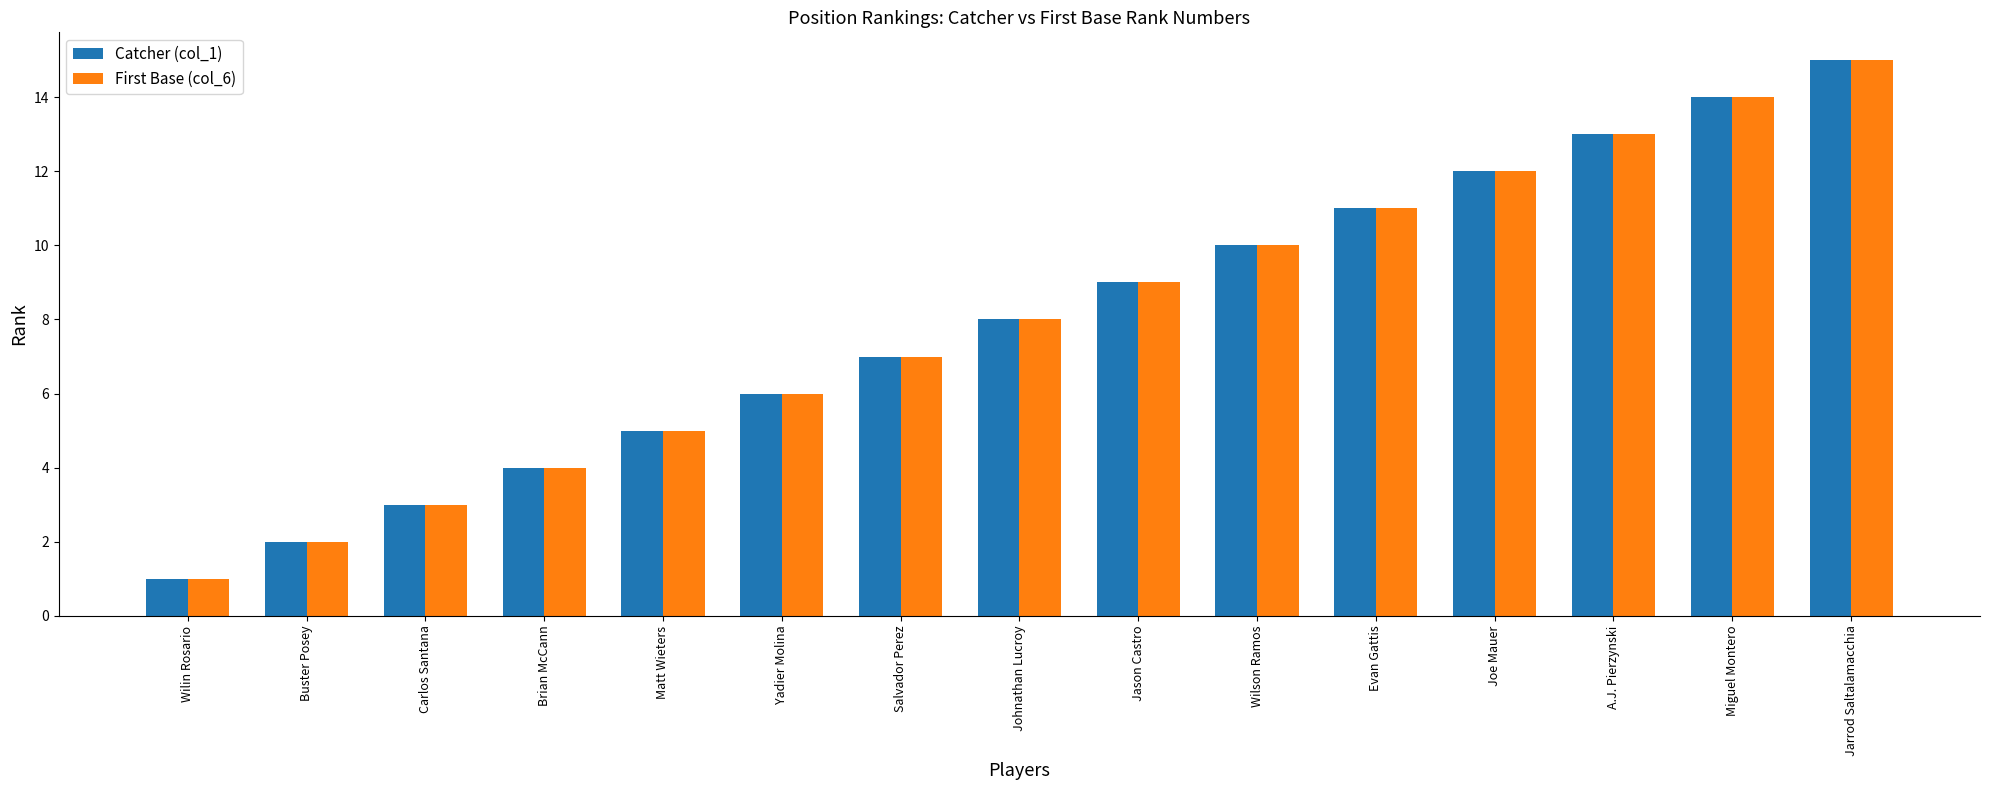

What are all the series names shown in the legend?

Catcher (col_1), First Base (col_6)